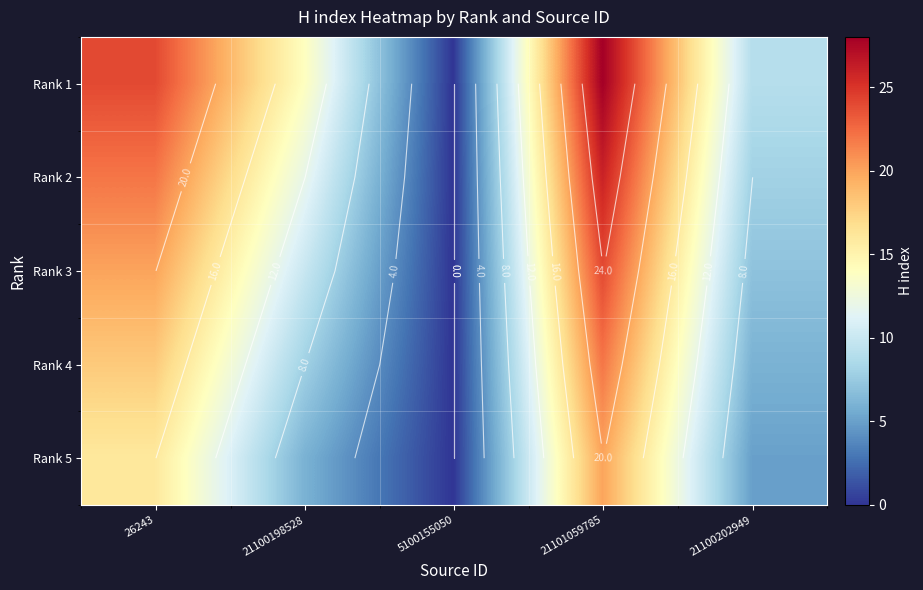

The Rank 4 series shows 10 at 21100202949. True or false?

False